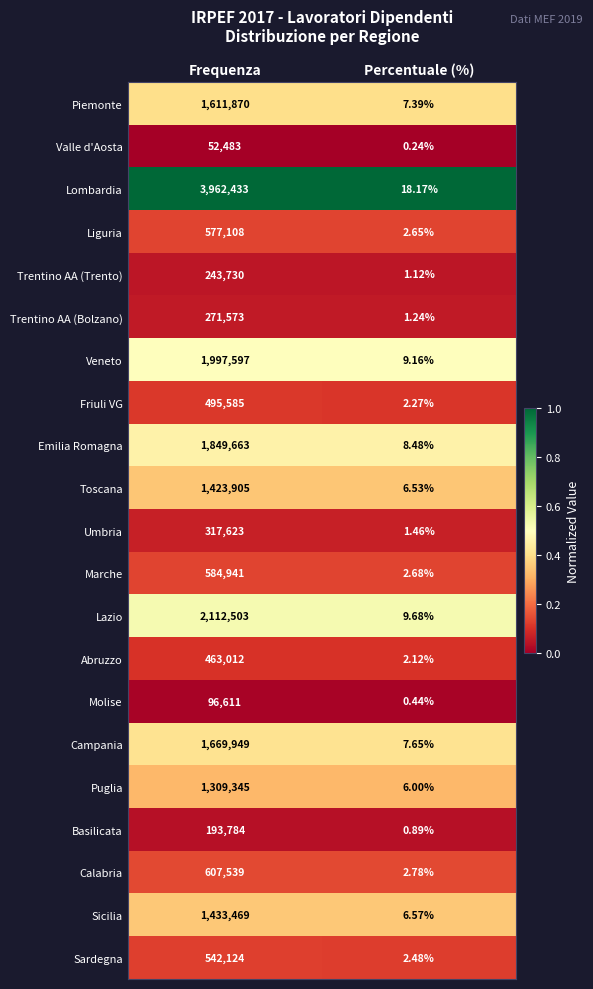

Which series has the largest total across all categories?

Lombardia